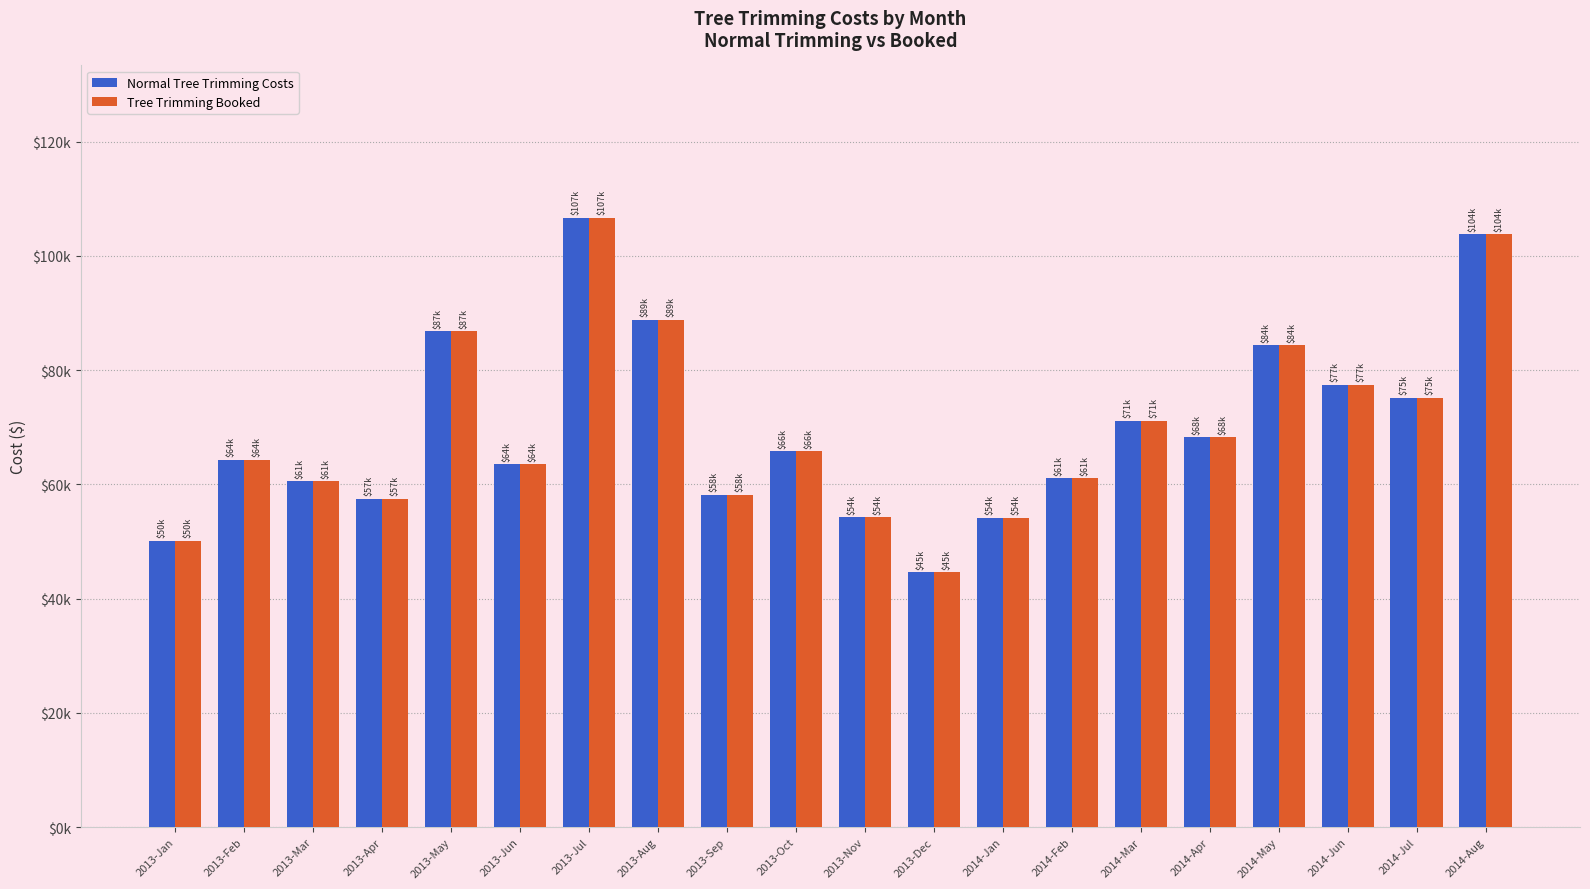

The Tree Trimming Booked series shows 57484.8 at 2013-Apr. True or false?

True